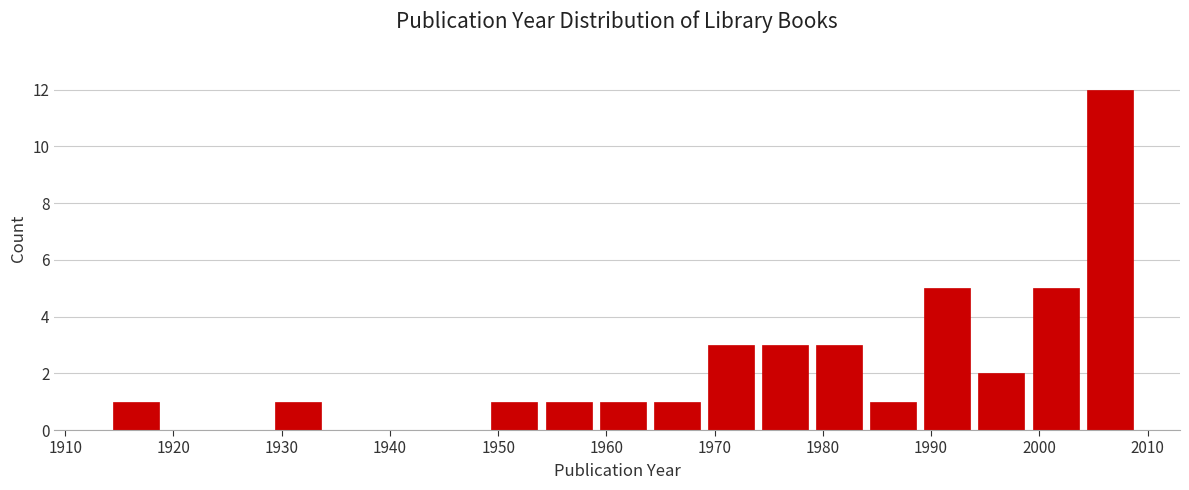

Reading left to right, list every bar in this chart as the range it spans on the x-axis followed by its height. The values are not printed on the chart, so give them approximately, as read against the axis.

1914 to 1919: 1
1919 to 1924: 0
1924 to 1929: 0
1929 to 1934: 1
1934 to 1939: 0
1939 to 1944: 0
1944 to 1949: 0
1949 to 1954: 1
1954 to 1959: 1
1959 to 1964: 1
1964 to 1969: 1
1969 to 1974: 3
1974 to 1979: 3
1979 to 1984: 3
1984 to 1989: 1
1989 to 1994: 5
1994 to 1999: 2
1999 to 2004: 5
2004 to 2009: 12